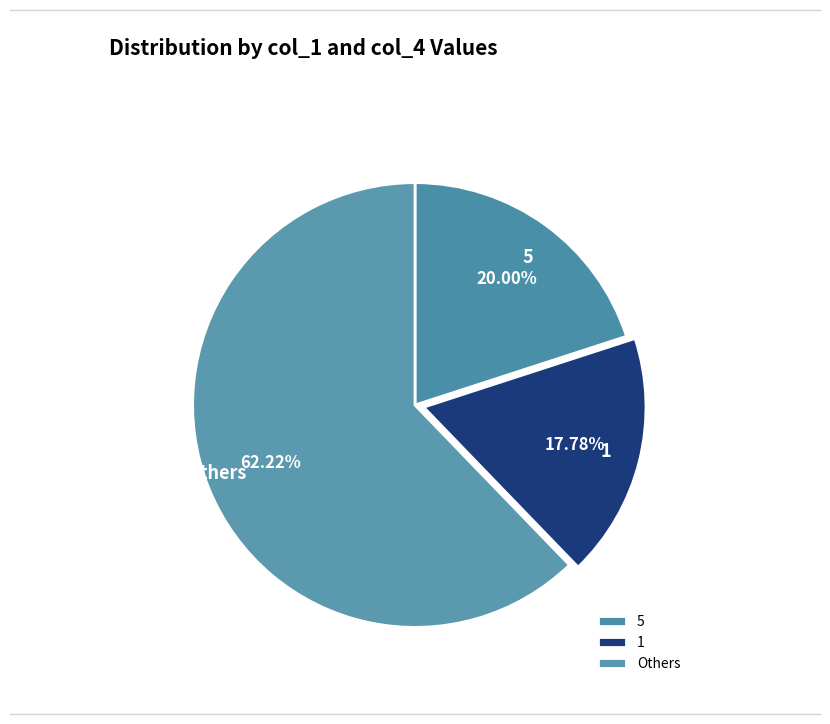

Rank the categories by value from lowest to highest.

1, 5, Others